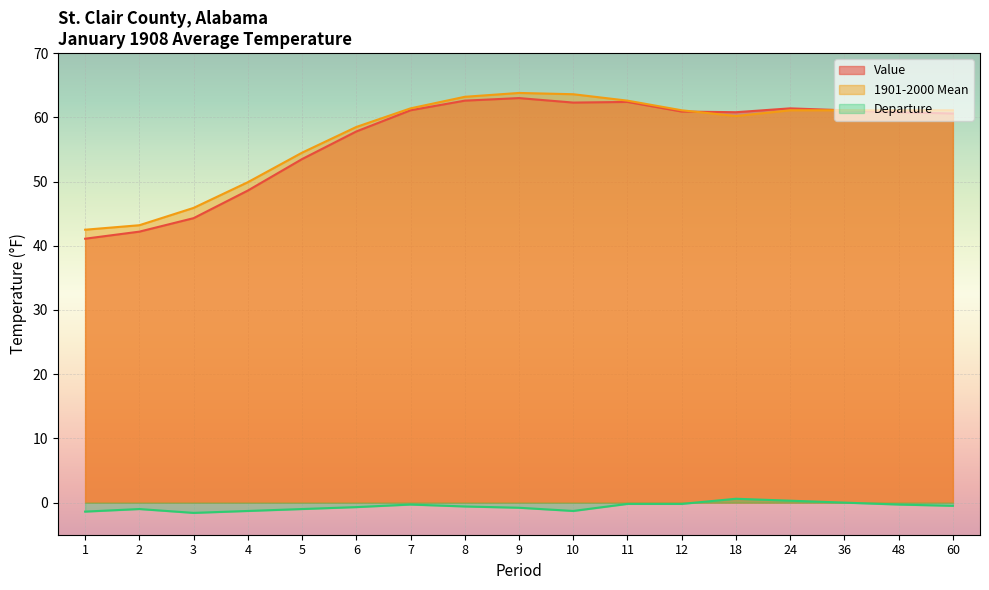

How many lines are shown in the chart?

3